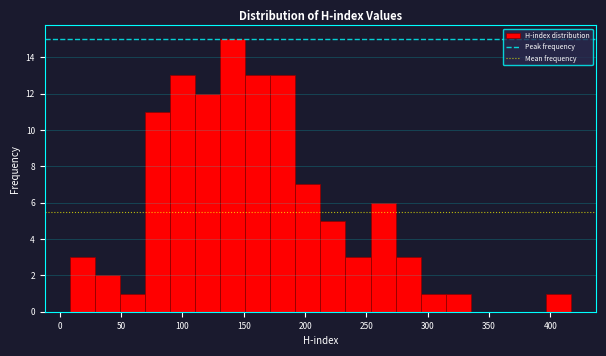

Reading left to right, list every bar in this chart as the range it spans on the x-axis followed by its height. Neither the bar edges nor the heights are printed on the chart, so give them approximately, as read against the axes.

10 to 30: 3
30 to 50: 2
50 to 70: 1
70 to 90: 11
90 to 110: 13
110 to 130: 12
130 to 150: 15
150 to 170: 13
170 to 190: 13
190 to 215: 7
215 to 235: 5
235 to 255: 3
255 to 275: 6
275 to 295: 3
295 to 315: 1
315 to 335: 1
335 to 355: 0
355 to 375: 0
375 to 395: 0
395 to 415: 1